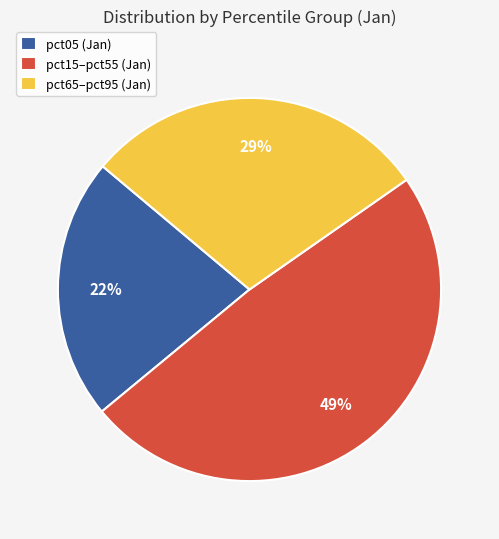

How many segments does this pie chart have?

3